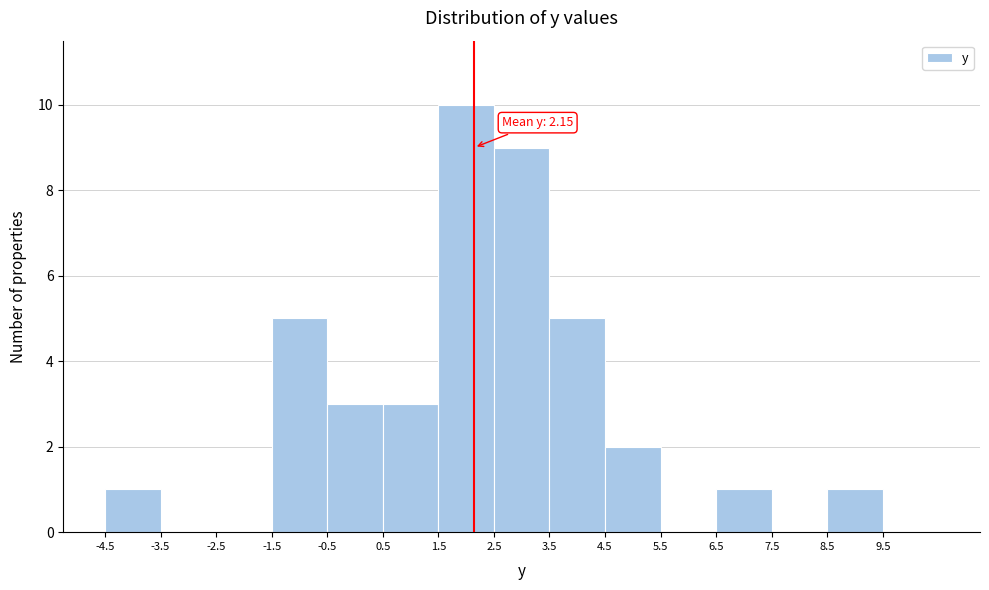

Over which range of the x-axis is the bar tallest?

1.5 to 2.5